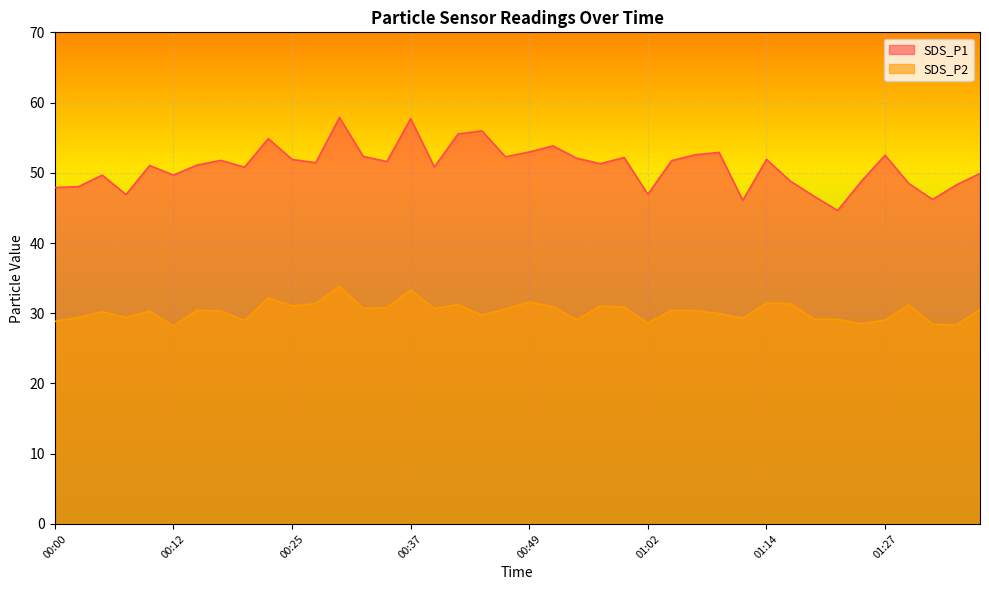

Where does the SDS_P1 series first go above 51?

00:10